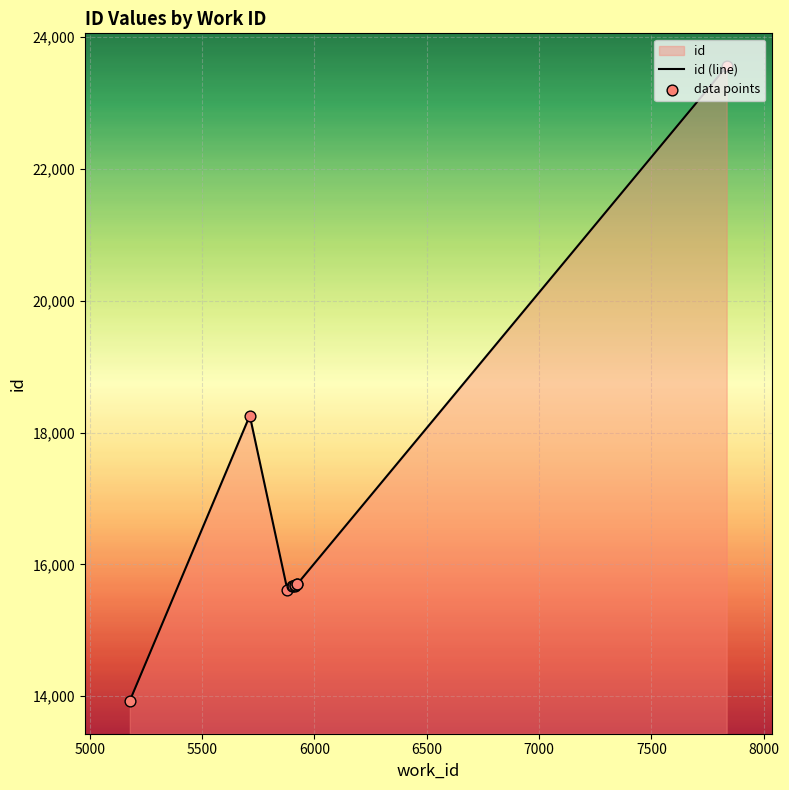

Which series reaches the maximum Y coordinate?

id (line)